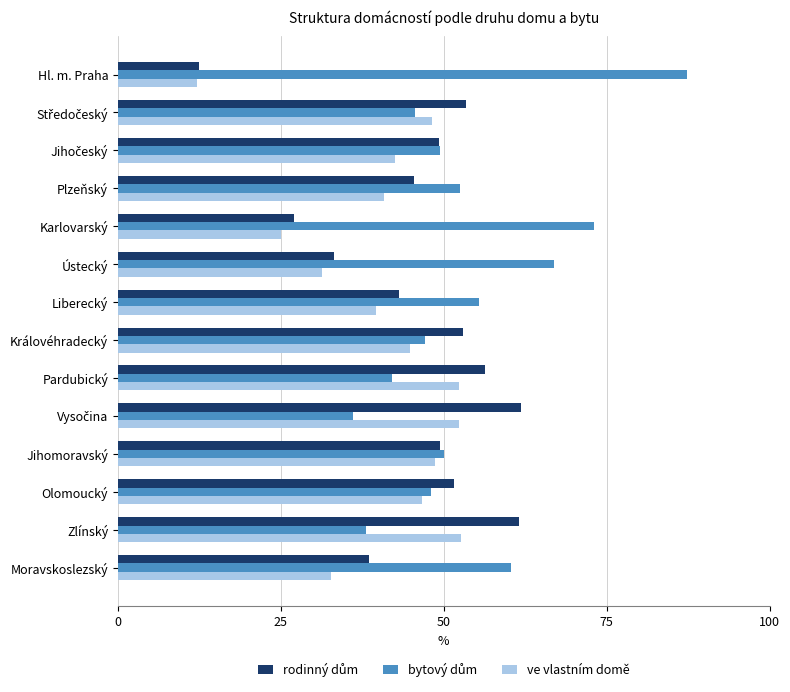

Is it true that ve vlastním domě equals 22.8 at Plzeňský?

False